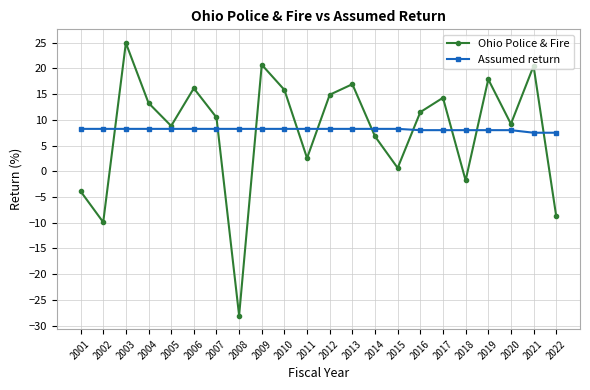

Does the chart display data point markers on the line(s)?

Yes